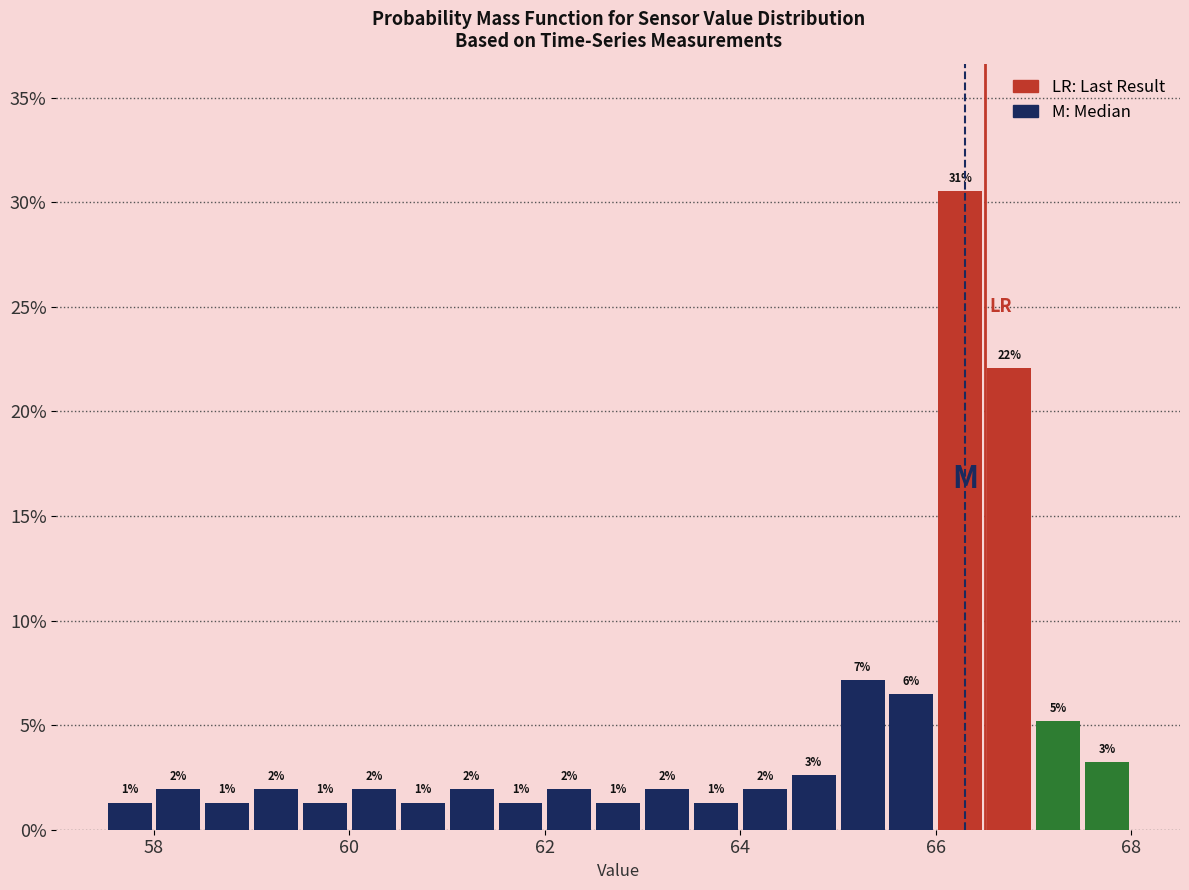

Around what value on the x-axis is the tallest bar? Give the approximate position of its centre, as read against the axis.

66.2